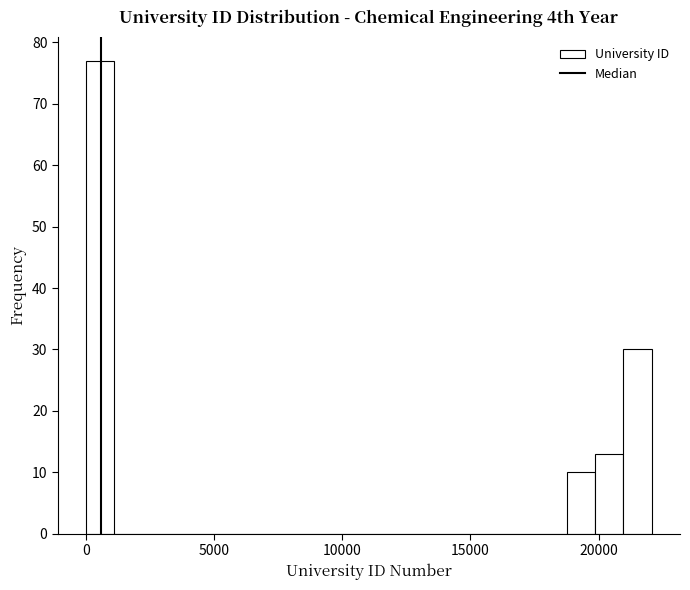

Read against the x-axis, roughly where is the centre of the tallest bar?

500